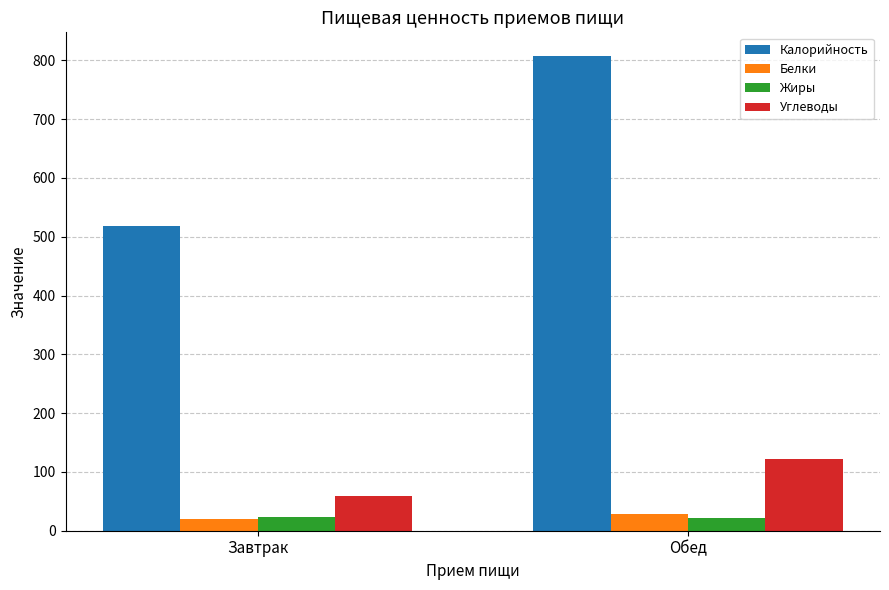

At how many categories does at least one series exceed 318?

2